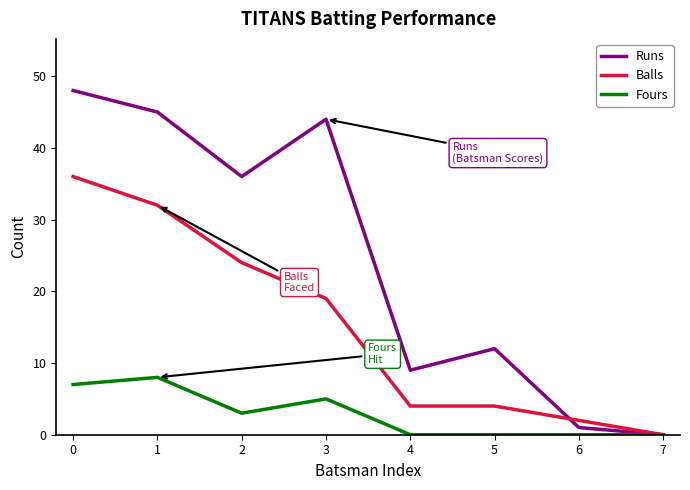

Reading left to right, extract all data points from this chart.

Runs: 48	45	36	44	9	12	1	0
Balls: 36	32	24	19	4	4	2	0
Fours: 7	8	3	5	0	0	0	0